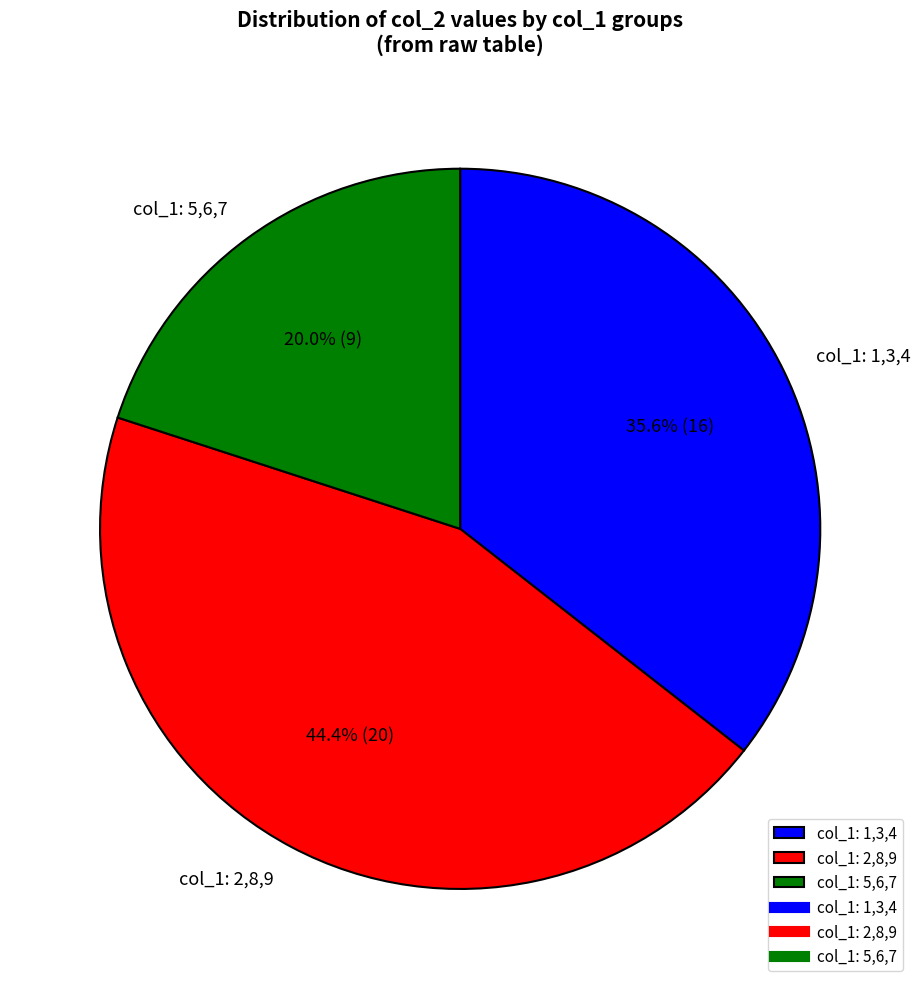

Rank the categories by value from lowest to highest.

col_1: 5,6,7, col_1: 1,3,4, col_1: 2,8,9